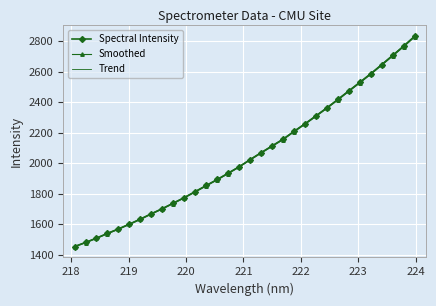

What is the greatest value displayed?

2834.4